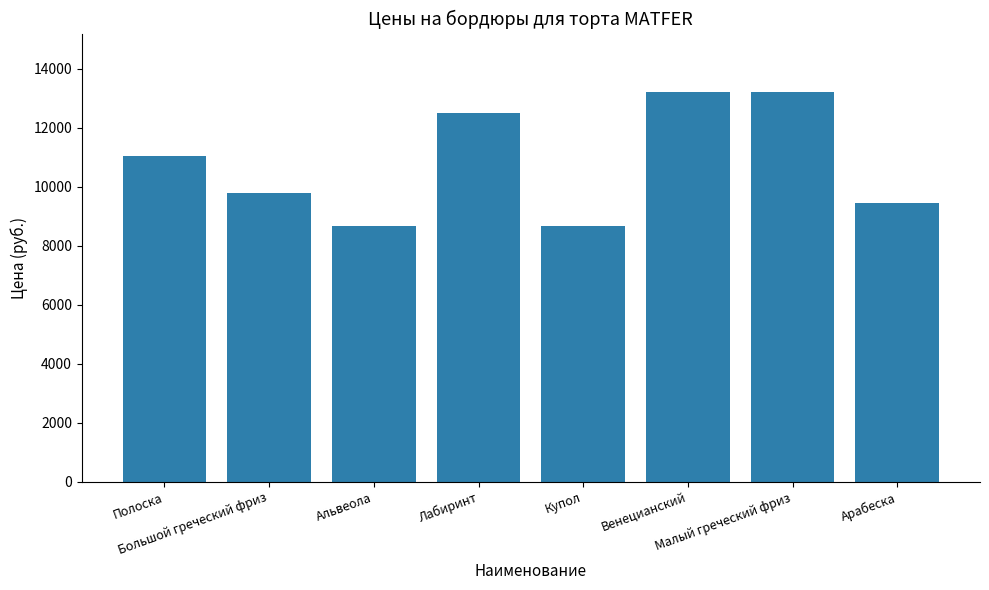

How many bars are there in total?

8